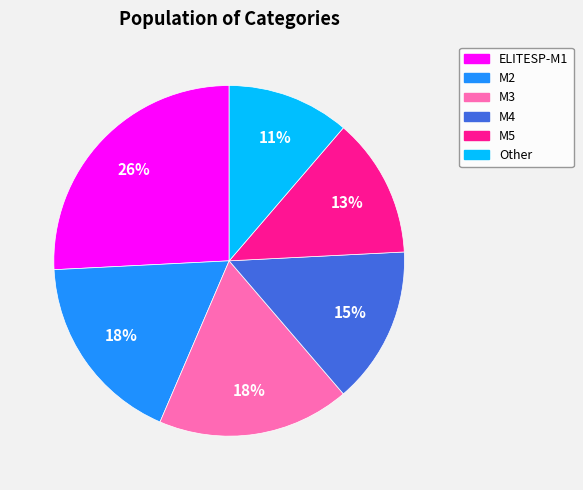

To the nearest percent, what is the difference between the largest and smallest slice percentages?

15%